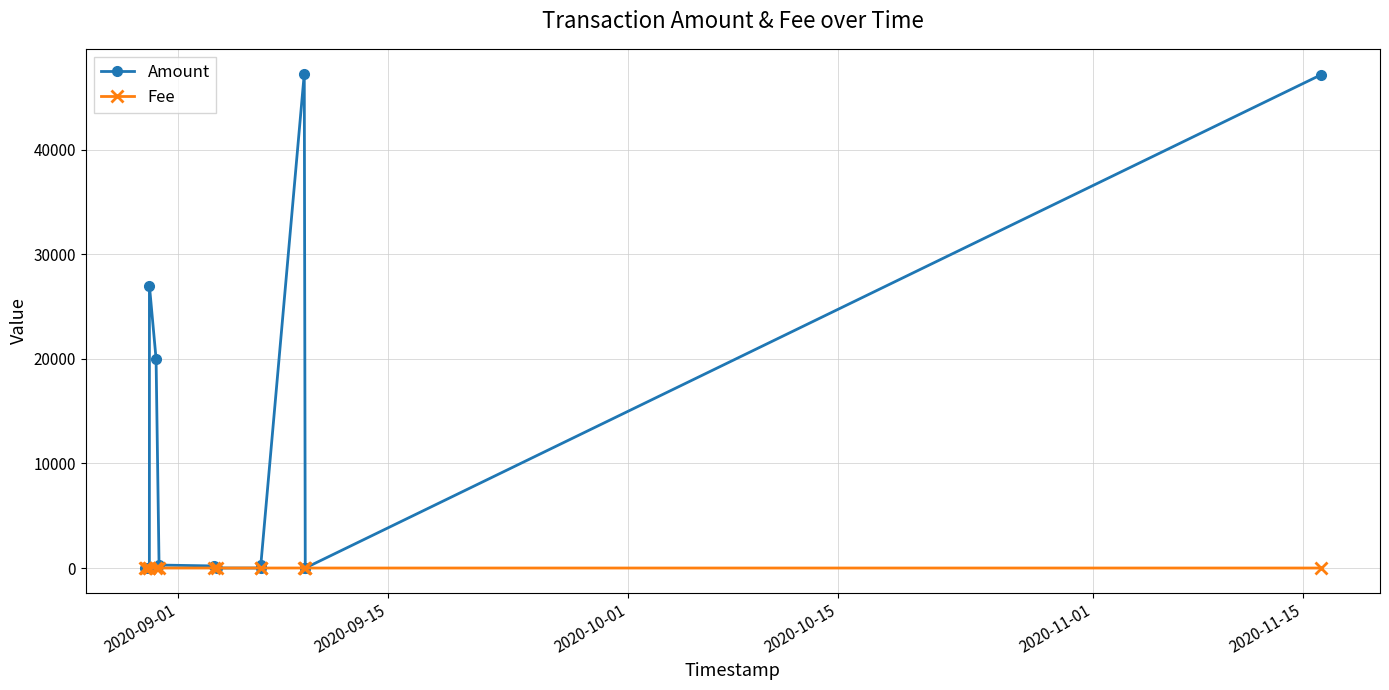

How many values in the Fee series exceed 0?

13